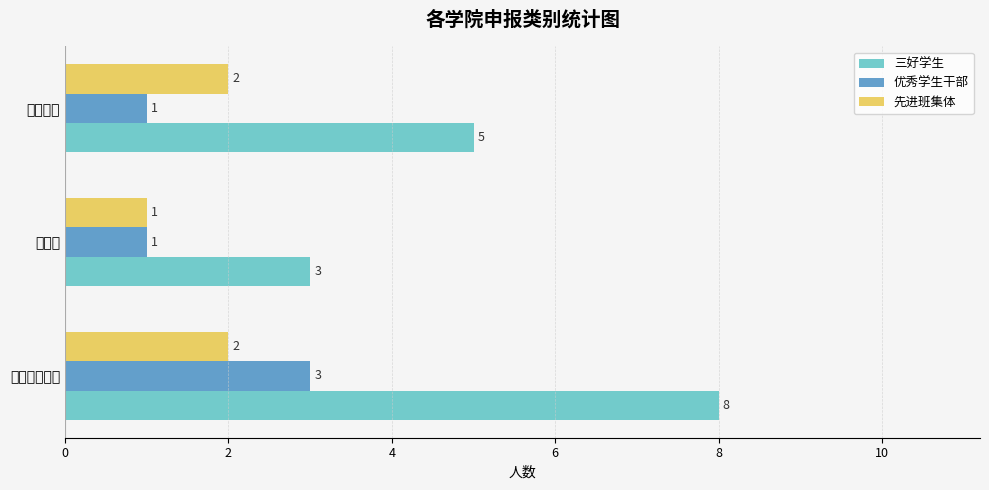

Rank the series by their maximum value, from highest to lowest.

三好学生, 优秀学生干部, 先进班集体